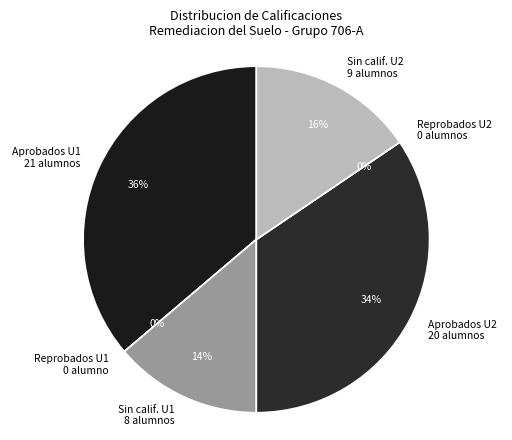

Is it true that MARTINEZ NEPOMUCENO ESTRELLA MARINA is 15% of the pie?

False